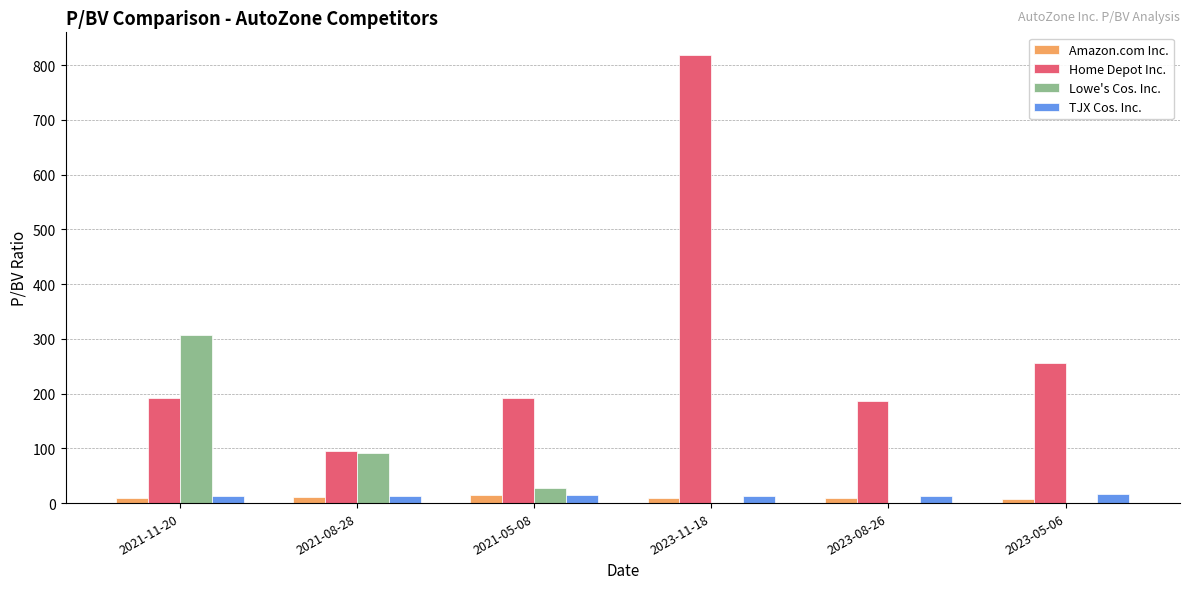

True or false: Home Depot Inc. has a value of 1281.6 at 2023-11-18.

False